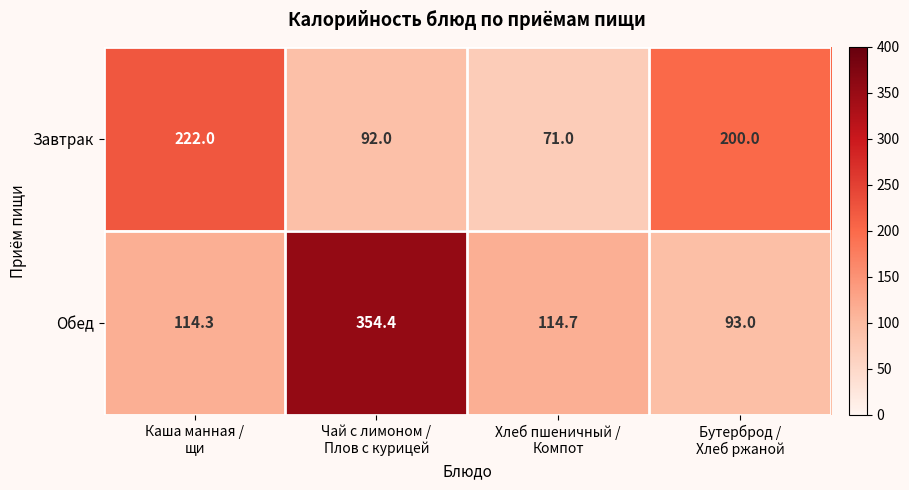

Count the number of categories in the chart.

4